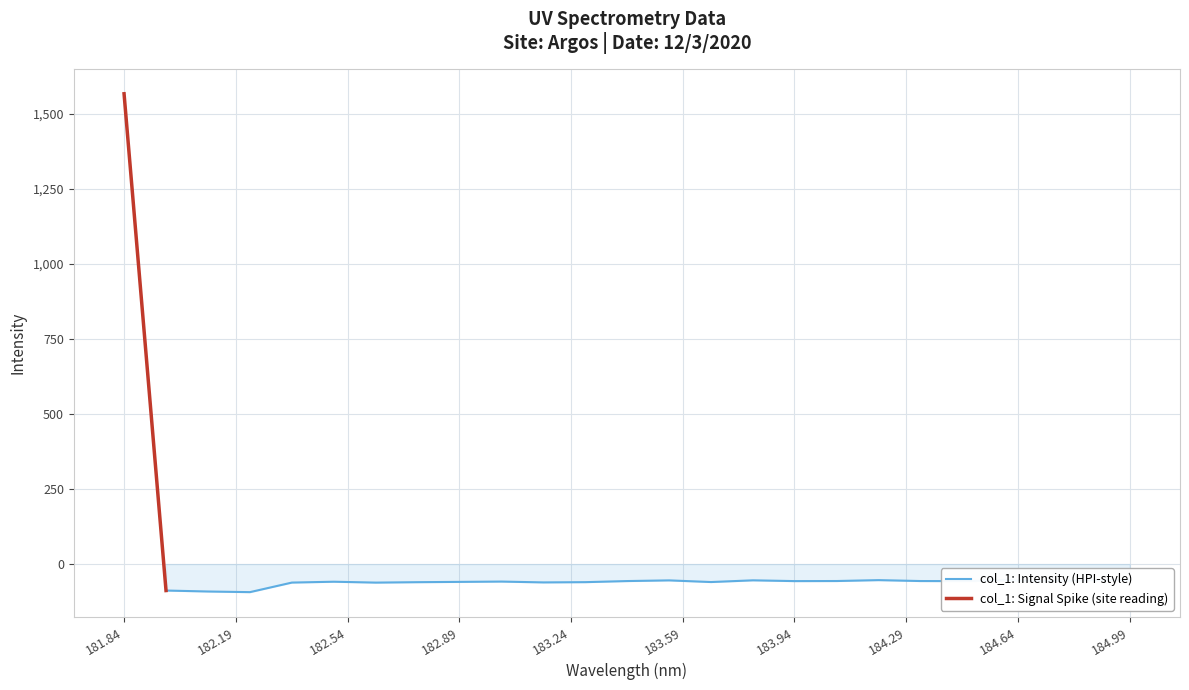

Rank the categories by value from highest to lowest.

181.8418, 184.9911297472, 184.2046578328, 184.5979655002, 184.8600909338, 183.811206745, 183.5488263418, 184.0735234058, 184.3357763242, 183.4176122368, 183.9423730432, 184.46687888, 184.7290361848, 183.0238743082, 182.498667305, 182.8925964608, 183.6800245112, 183.2863821962, 182.7613026778, 183.15513622, 182.3673257152, 182.6299929592, 181.9732053322, 182.1045947288, 182.2359681898